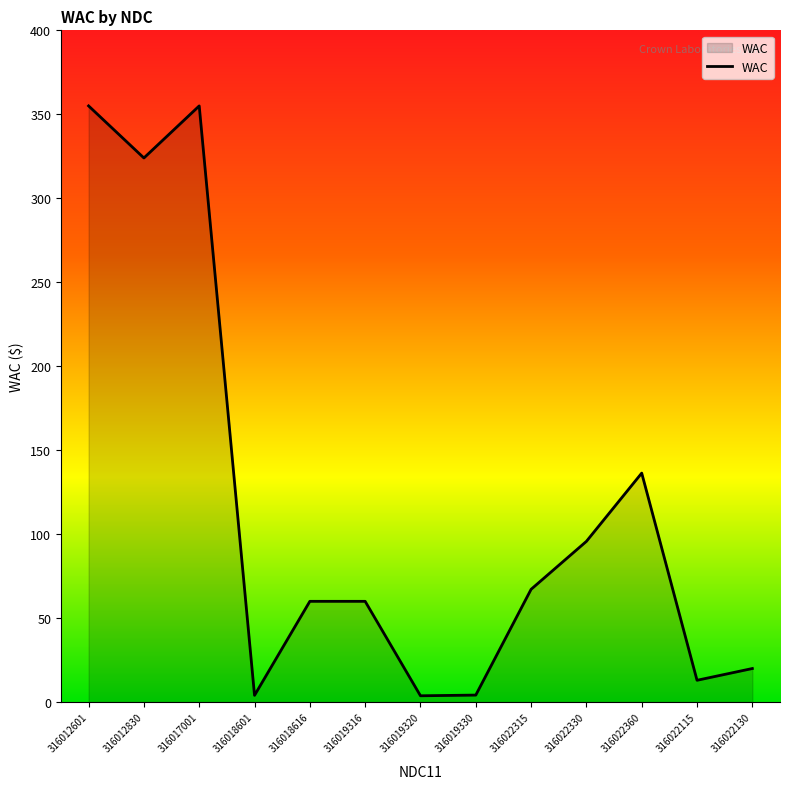

The chart shows a value of 33.0 at 316022130. True or false?

False